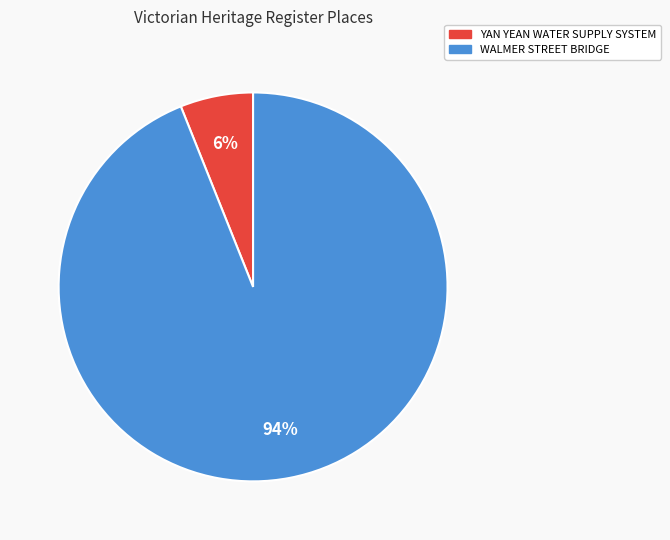

Is the sum of YAN YEAN WATER SUPPLY SYSTEM and WALMER STREET BRIDGE greater than half?

Yes